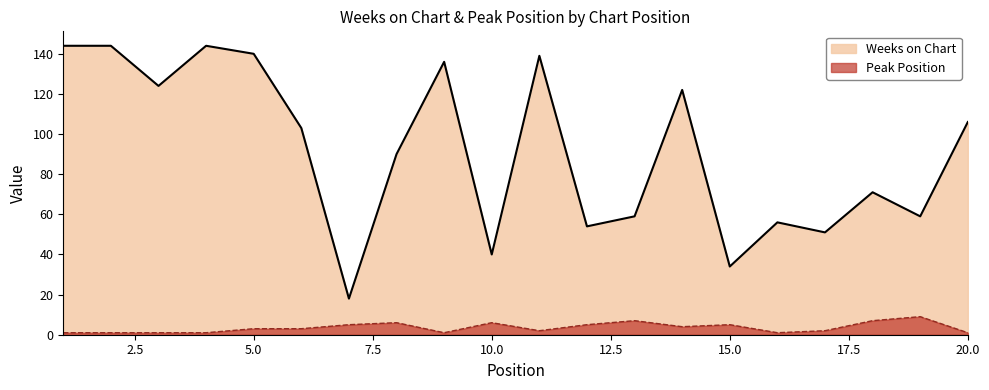

What is the value of the Weeks on Chart point at the 16th from the left?

56